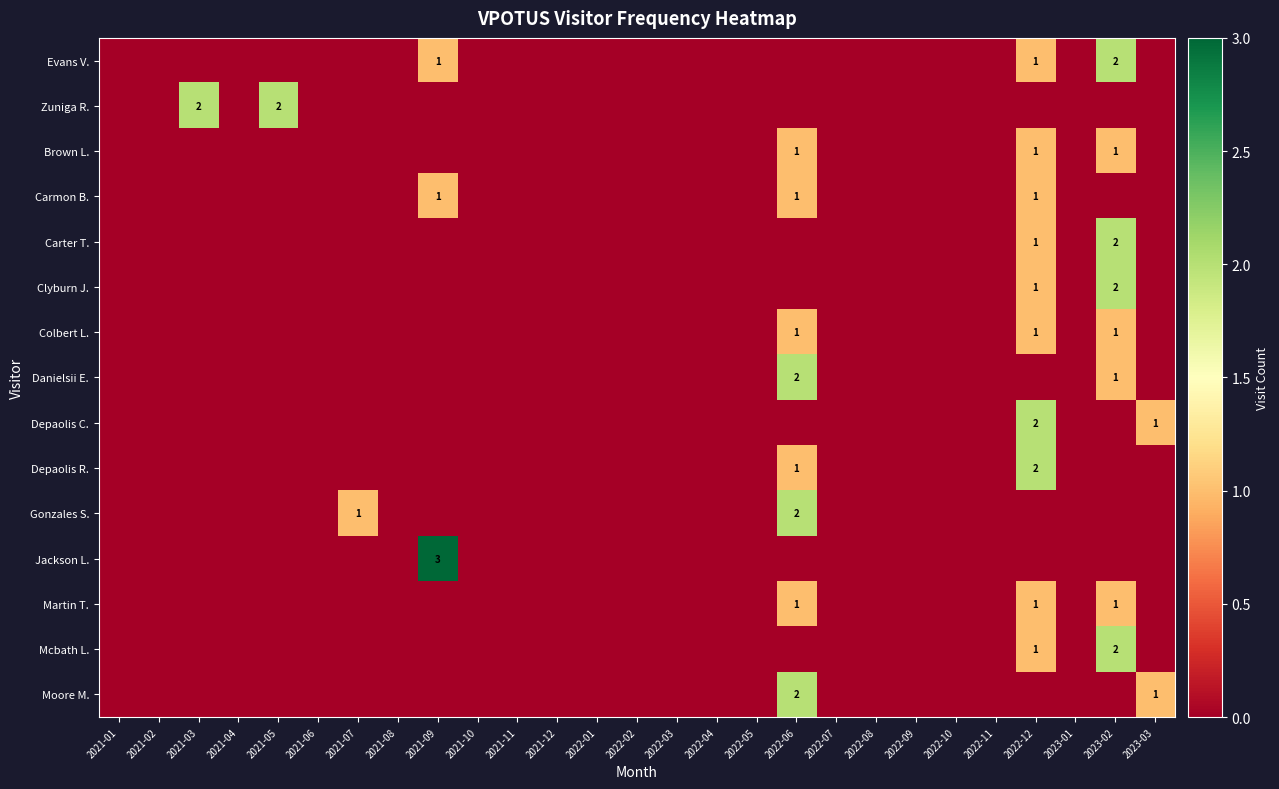

What is the difference between the maximum and minimum values in the Zuniga R. series?

2